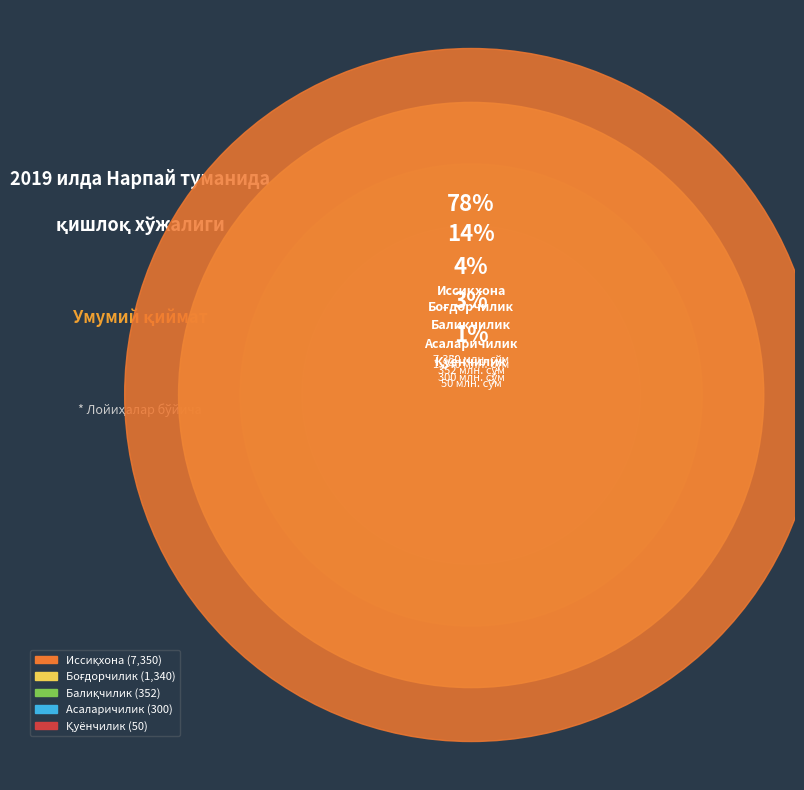

The Боғдорчиликни ривожлантириш slice represents 6% of the pie. True or false?

False